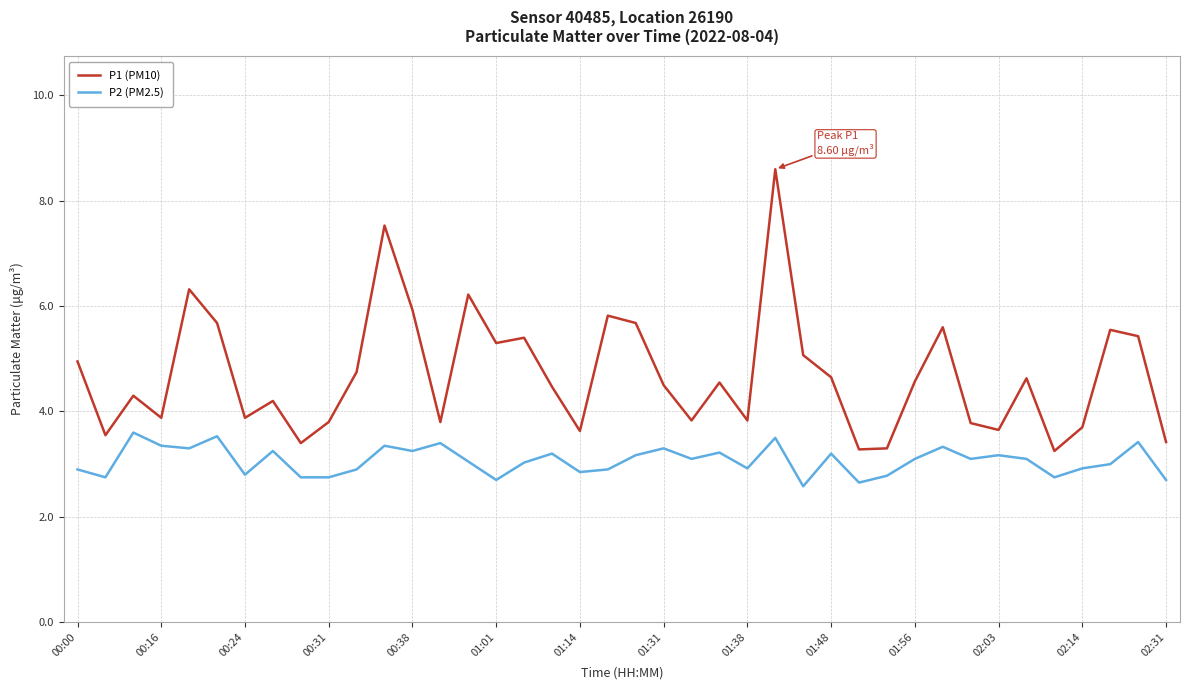

Which series has the largest total across all categories?

P1 (PM10)